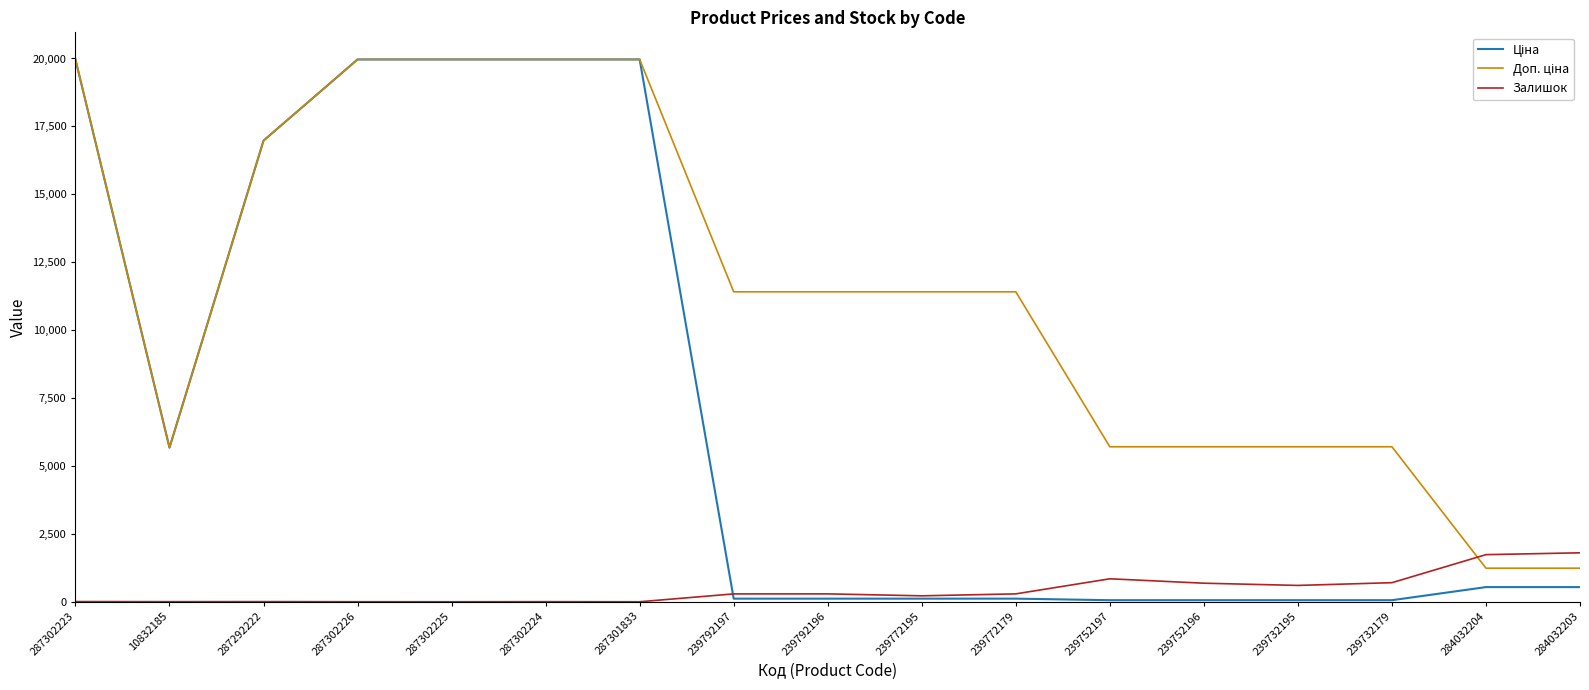

True or false: Залишок has a value of 290.0 at 239772179.

True